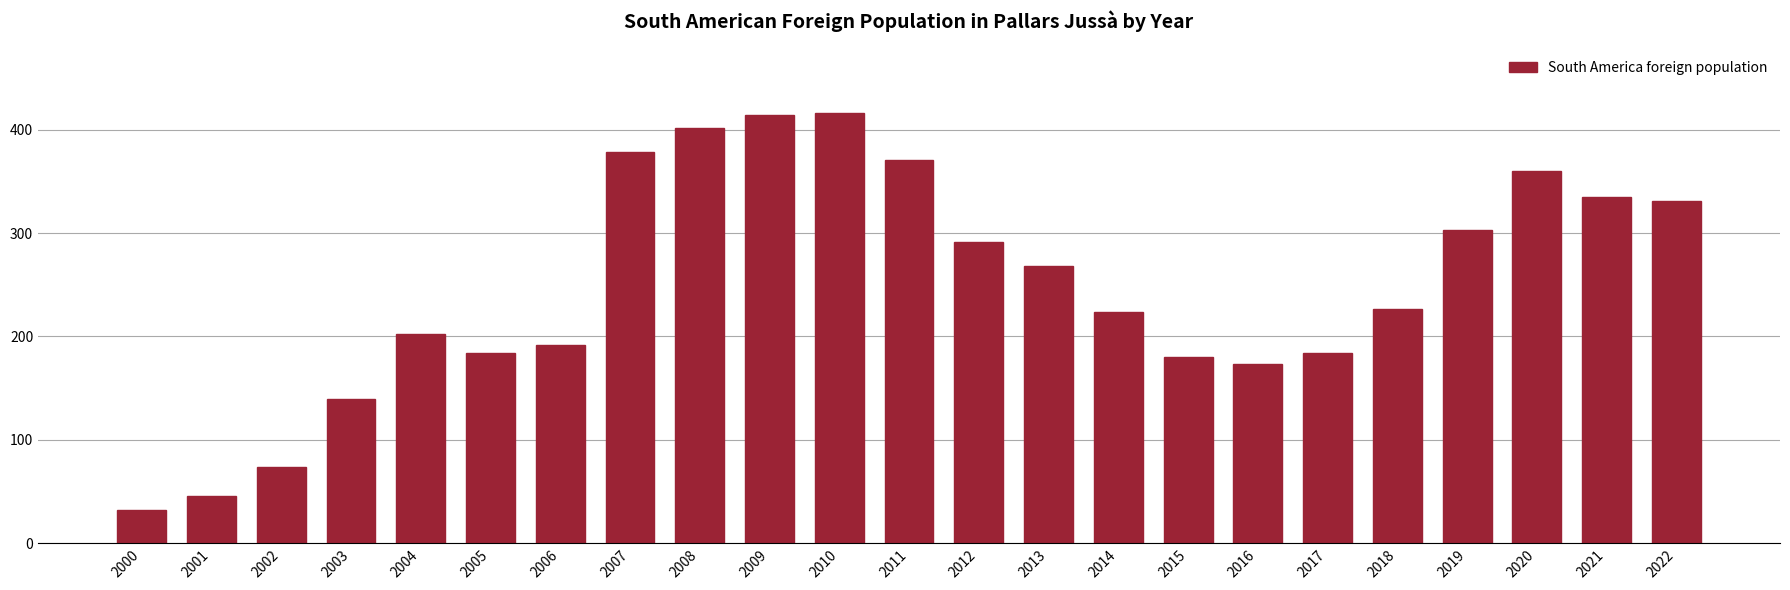

True or false: the data shows 324 at 2014.

False